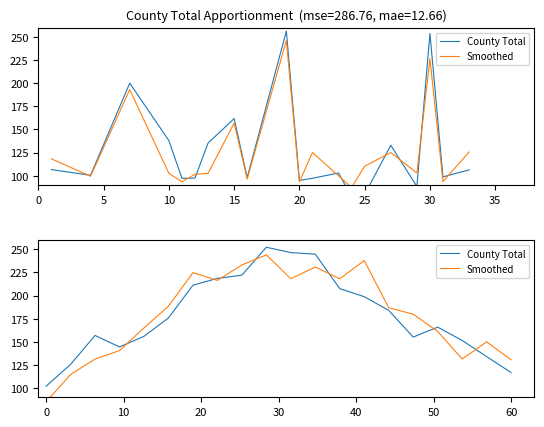

What is the spread (max minus min) of values at 20?

9.1